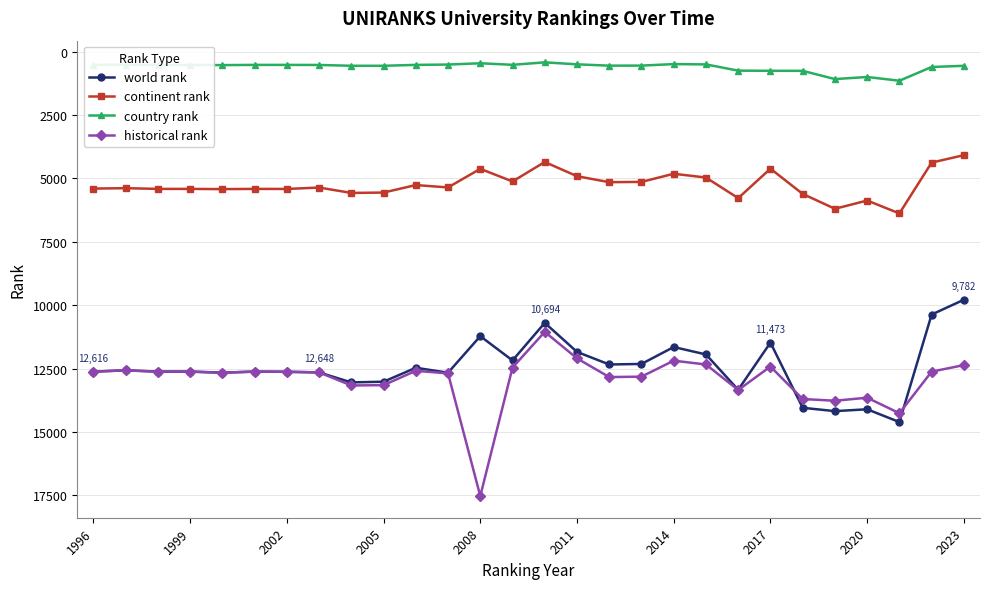

At how many categories does at least one series exceed 16242?

1